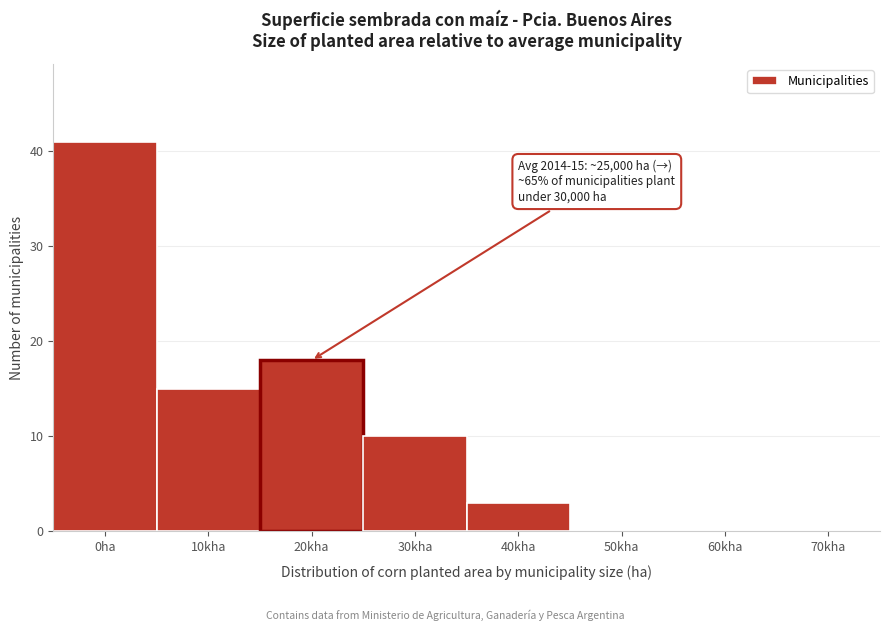

Reading left to right, what are all the values shown in this chart?

0ha=41	10kha=15	20kha=18	30kha=10	40kha=3	50kha=0	60kha=0	70kha=0